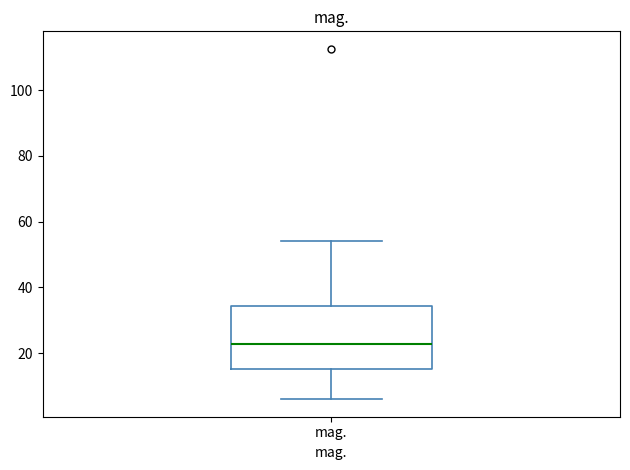

Transcribe this box plot: give where the median line is, the range the box spans, and where the two whiskers end, as read against the y-axis. The values are not printed on the chart, so give them approximately, as read against the axis.

median 22, box 16 to 34, whiskers 6 to 54